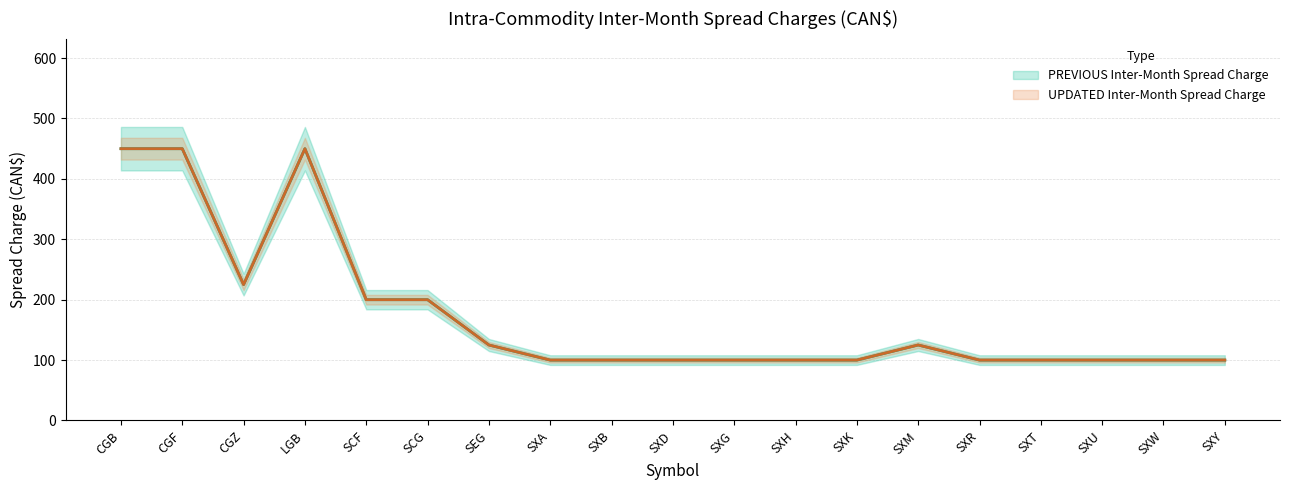

What is the average value of the PREVIOUS Inter-Month Spread Charge series?

175